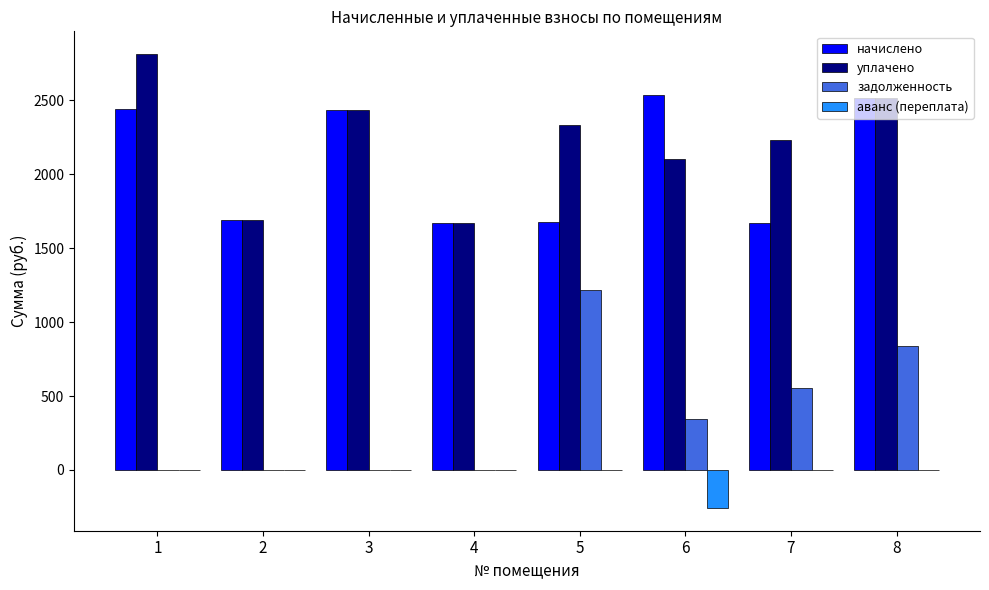

Which series has the largest range (max minus min)?

задолженность